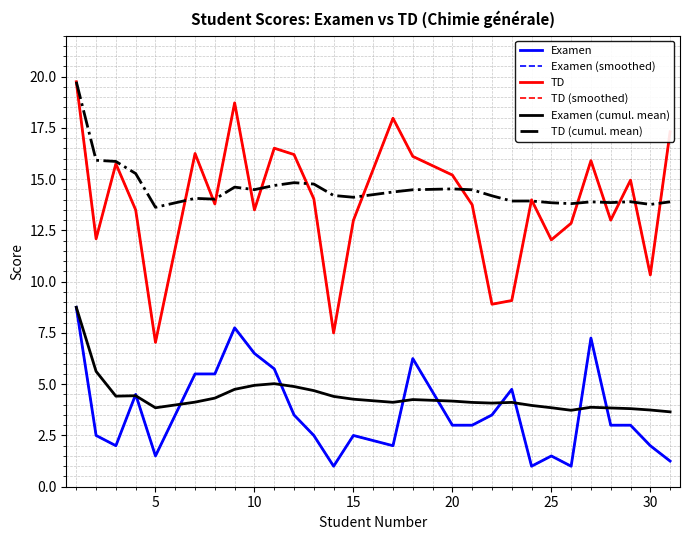

Reading left to right, transcribe all the data shown in this chart.

Examen: 8.8	2.5	2.0	4.5	1.5	5.5	5.5	7.8	6.5	5.8	3.5	2.5	1.0	2.5	2.0	6.2	3.0	3.0	3.5	4.8	1.0	1.5	1.0	7.2	3.0	3.0	2.0	1.2
Examen (smoothed): 8.8	2.5	2.0	4.5	1.5	5.5	5.5	7.8	6.5	5.8	3.5	2.5	1.0	2.5	2.0	6.2	3.0	3.0	3.5	4.8	1.0	1.5	1.0	7.2	3.0	3.0	2.0	1.2
TD: 19.8	12.1	15.8	13.5	7.0	16.2	13.8	18.7	13.5	16.5	16.2	14.0	7.5	13.0	18.0	16.1	15.2	13.8	8.9	9.1	14.0	12.0	12.8	15.9	13.0	14.9	10.3	17.3
TD (smoothed): 19.8	12.1	15.8	13.5	7.0	16.2	13.8	18.7	13.5	16.5	16.2	14.0	7.5	13.0	18.0	16.1	15.2	13.8	8.9	9.1	14.0	12.0	12.8	15.9	13.0	14.9	10.3	17.3
Examen (cumul. mean): 8.8	5.6	4.4	4.4	3.9	4.1	4.3	4.8	4.9	5.0	4.9	4.7	4.4	4.3	4.1	4.2	4.2	4.1	4.1	4.1	4.0	3.9	3.7	3.9	3.8	3.8	3.7	3.7
TD (cumul. mean): 19.8	15.9	15.9	15.3	13.6	14.1	14.0	14.6	14.5	14.7	14.8	14.8	14.2	14.1	14.4	14.5	14.5	14.5	14.2	13.9	13.9	13.8	13.8	13.9	13.9	13.9	13.8	13.9